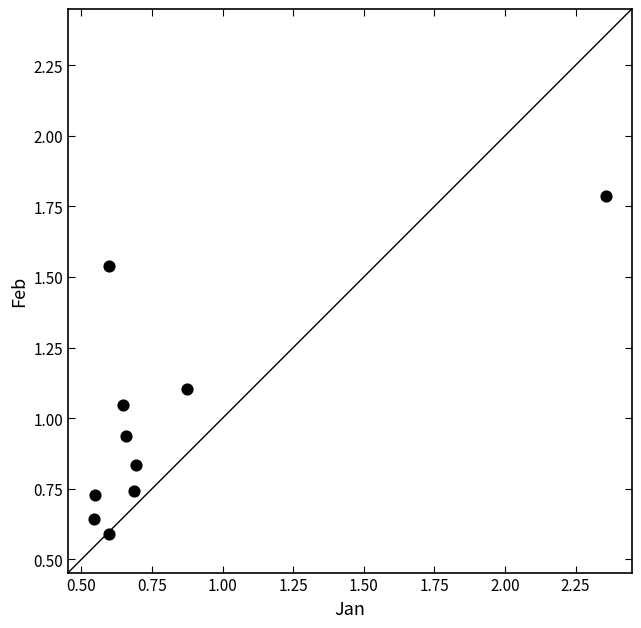

What is the range of X values (max minus min)?

1.8